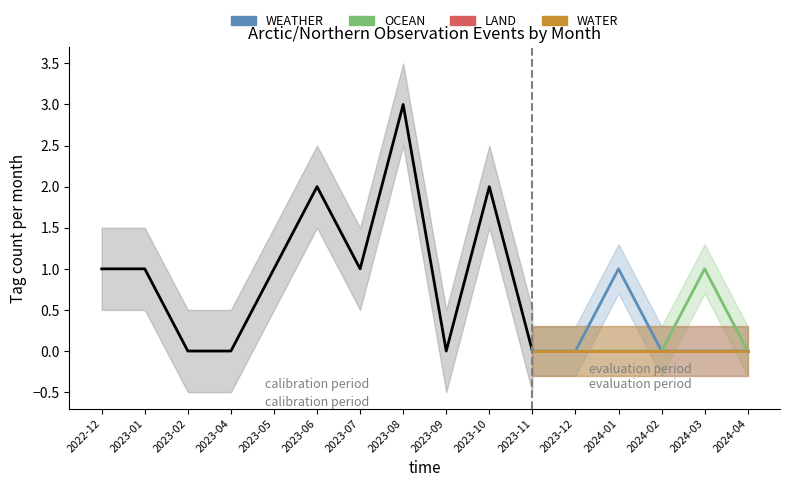

True or false: LAND has a value of 0 at 2023-12.

True